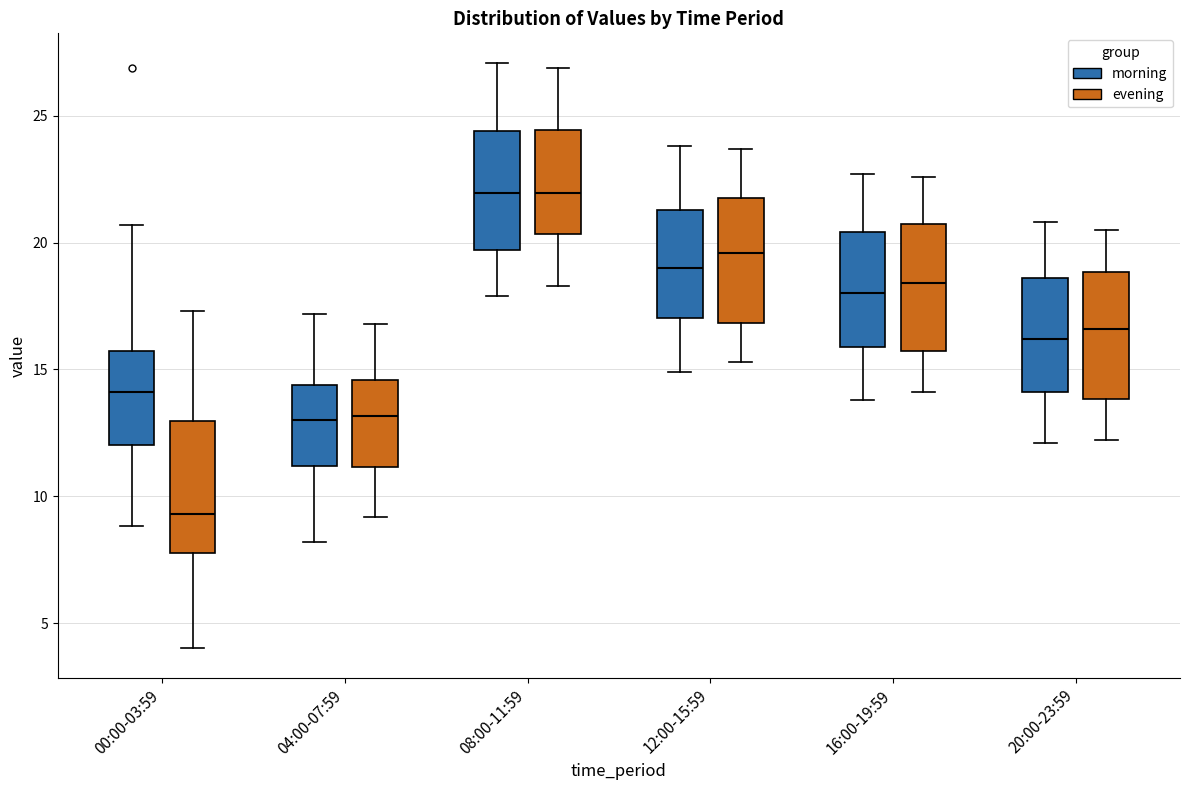

Reading left to right, transcribe this box plot: for each box, give where its median line is, the range the box spans, and where its two whiskers end, as read against the y-axis. The values are not printed on the chart, so give them approximately, as read against the axis.

00:00-03:59 (morning): median 14.0, box 12.0 to 15.5, whiskers 9.0 to 20.5
00:00-03:59 (evening): median 9.5, box 8.0 to 13.0, whiskers 4.0 to 17.5
04:00-07:59 (morning): median 13.0, box 11.0 to 14.5, whiskers 8.0 to 17.0
04:00-07:59 (evening): median 13.0, box 11.0 to 14.5, whiskers 9.0 to 17.0
08:00-11:59 (morning): median 22.0, box 19.5 to 24.5, whiskers 18.0 to 27.0
08:00-11:59 (evening): median 22.0, box 20.5 to 24.5, whiskers 18.5 to 27.0
12:00-15:59 (morning): median 19.0, box 17.0 to 21.5, whiskers 15.0 to 24.0
12:00-15:59 (evening): median 19.5, box 17.0 to 22.0, whiskers 15.5 to 23.5
16:00-19:59 (morning): median 18.0, box 16.0 to 20.5, whiskers 14.0 to 22.5
16:00-19:59 (evening): median 18.5, box 15.5 to 20.5, whiskers 14.0 to 22.5
20:00-23:59 (morning): median 16.0, box 14.0 to 18.5, whiskers 12.0 to 21.0
20:00-23:59 (evening): median 16.5, box 14.0 to 19.0, whiskers 12.0 to 20.5